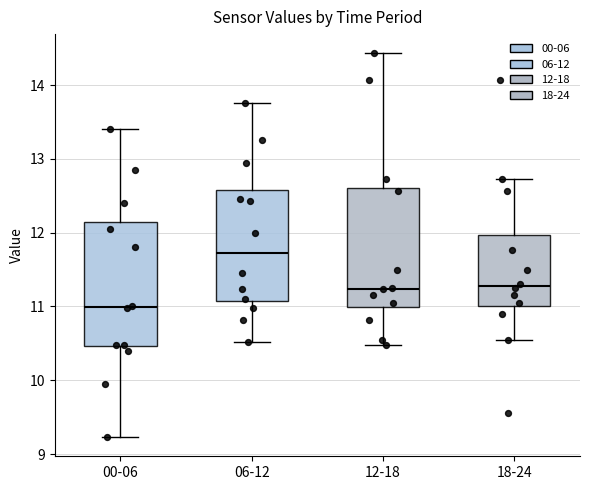

Where does the upper whisker of the box for 18-24 end on the y-axis? The values are not printed on the chart, so give them approximately, as read against the axis.

12.7